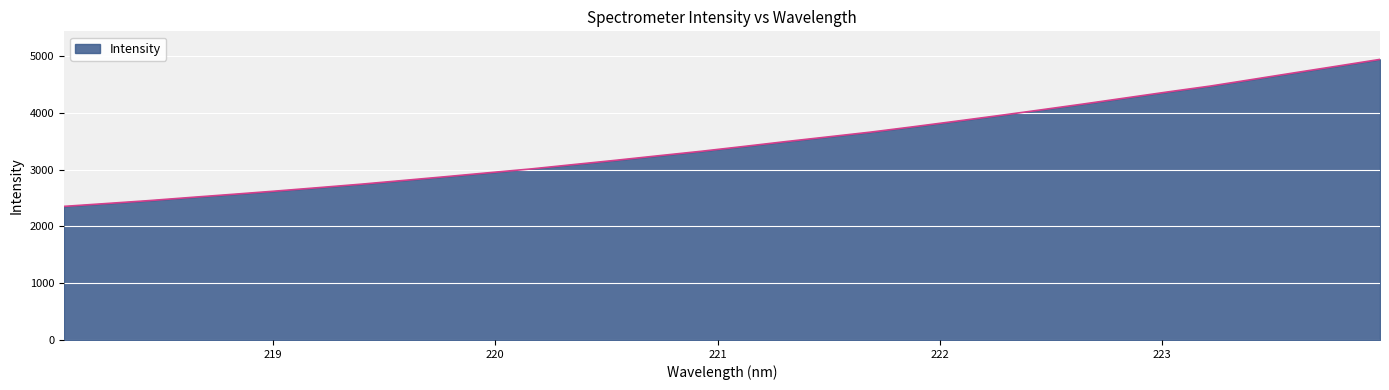

What is the maximum value shown in the chart?

4939.3